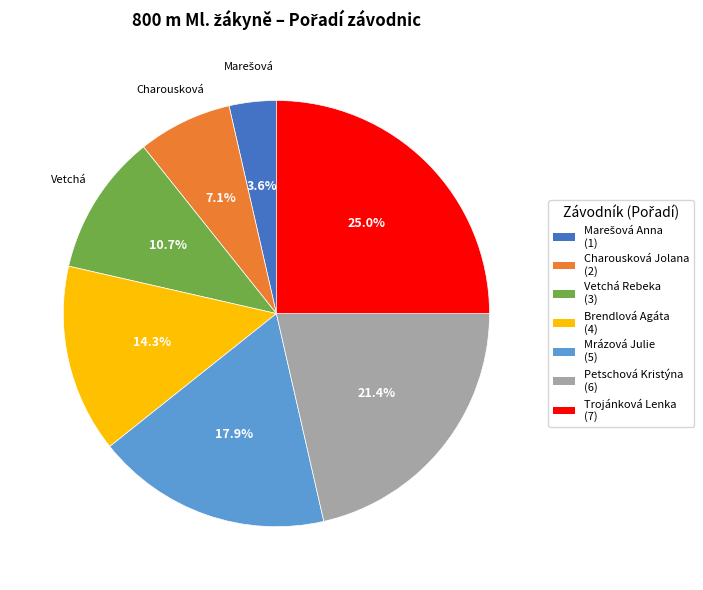

To the nearest percent, what is the combined percentage of Trojánková Lenka and Brendlová Agáta?

39%